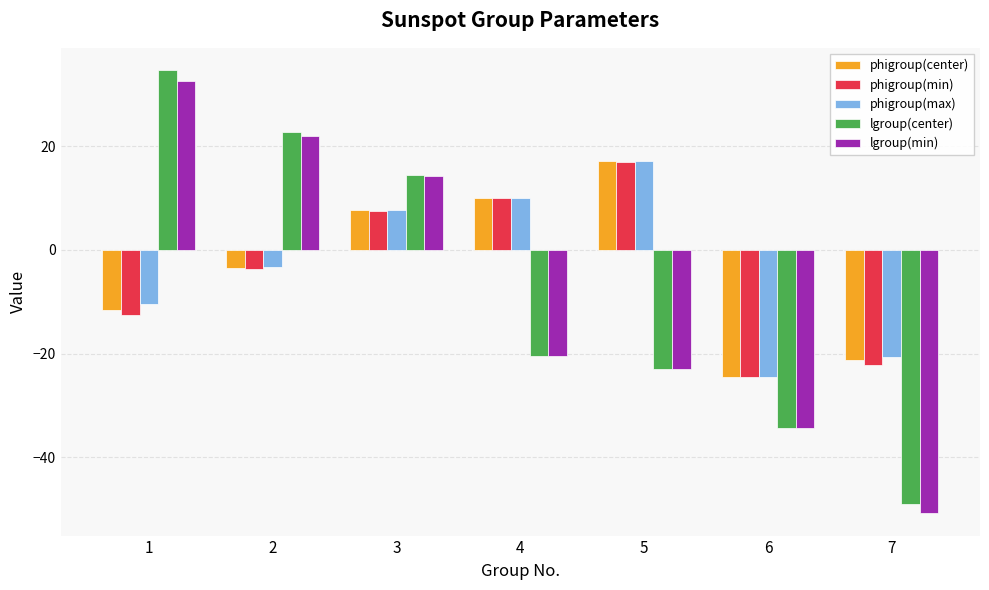

Is it true that phigroup(max) equals -8.4 at 6?

False